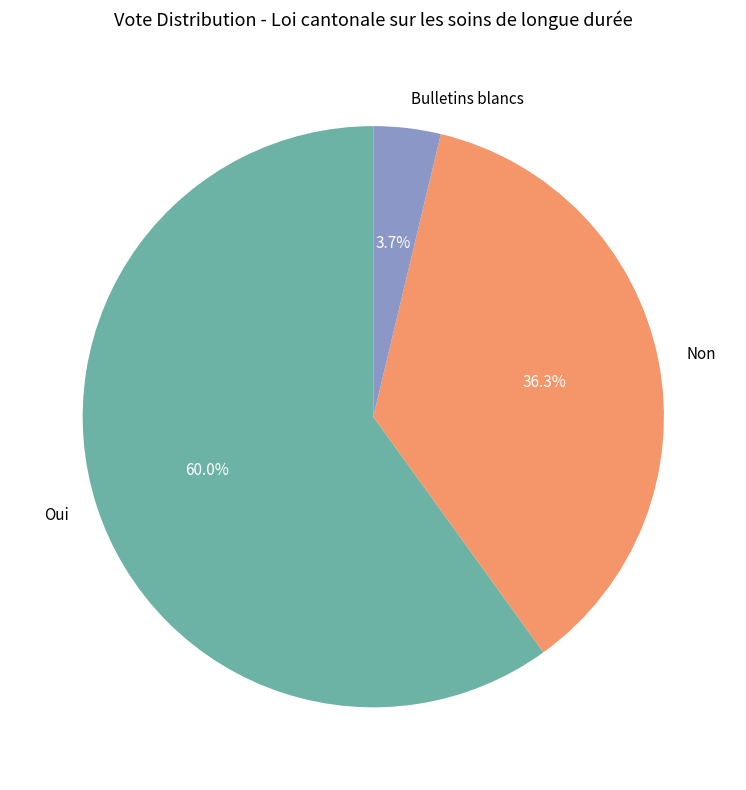

What percentage is the Oui slice, to the nearest percent?

60%